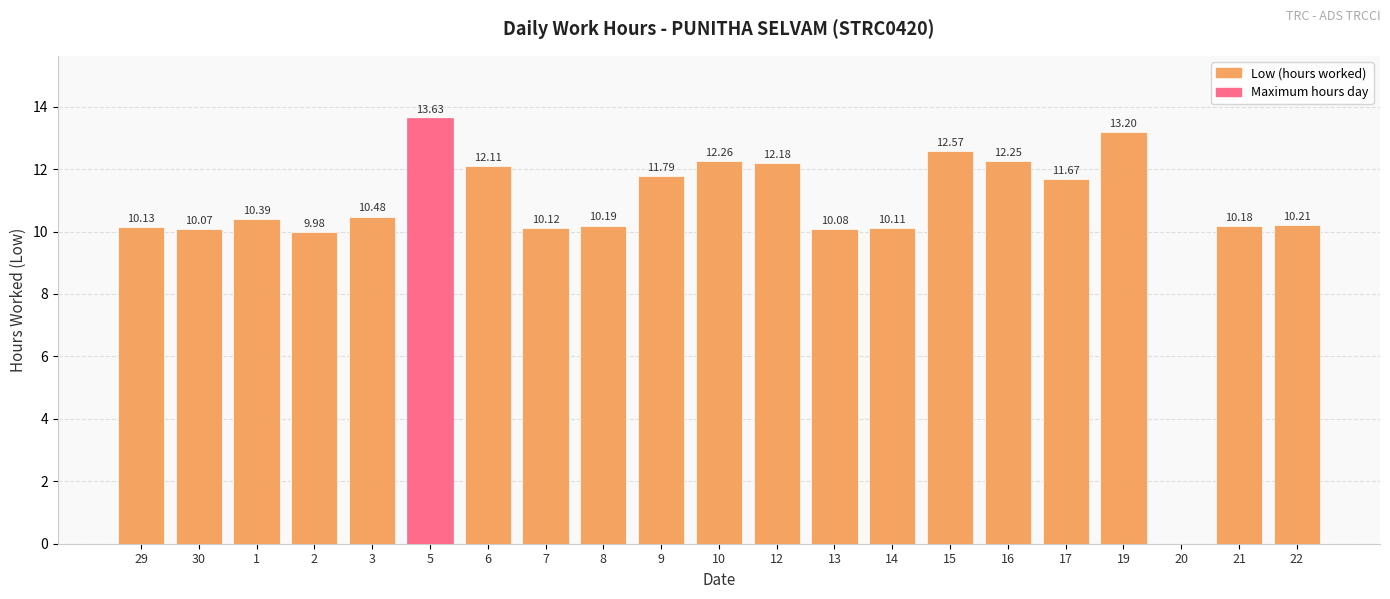

What is the sum of the values at 16 and 8?

22.4